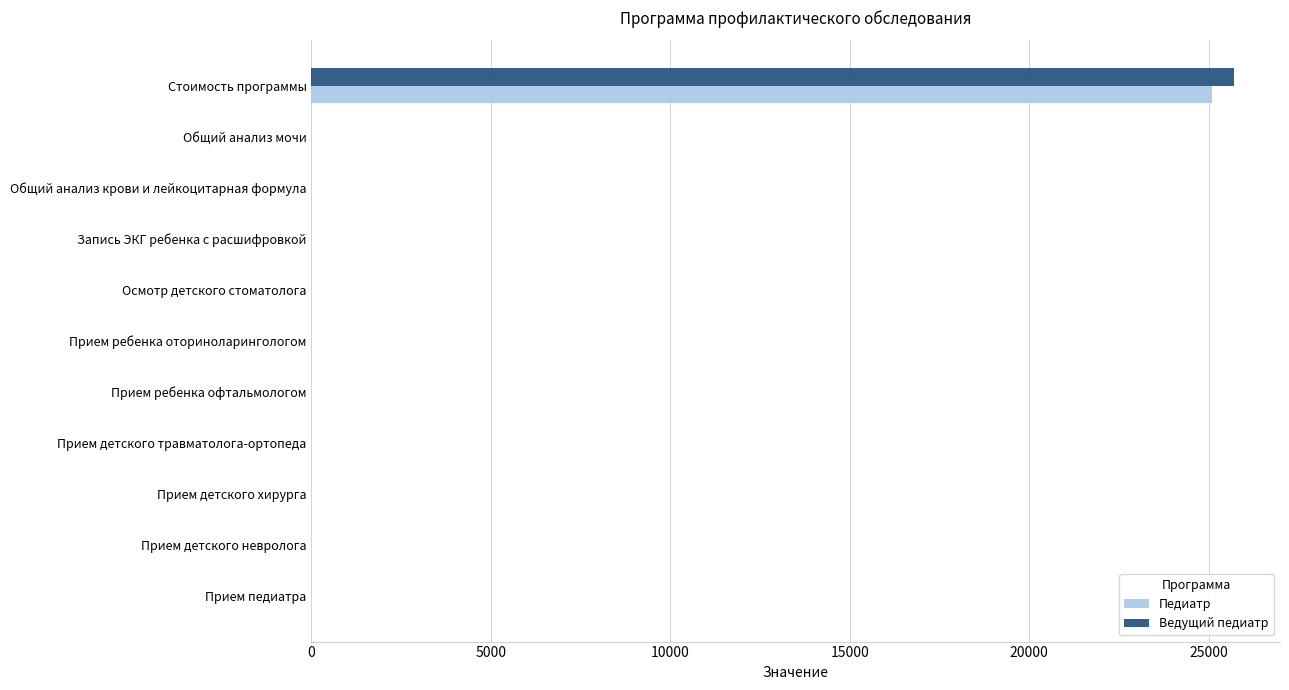

What is the sum of all Педиатр values?

25110